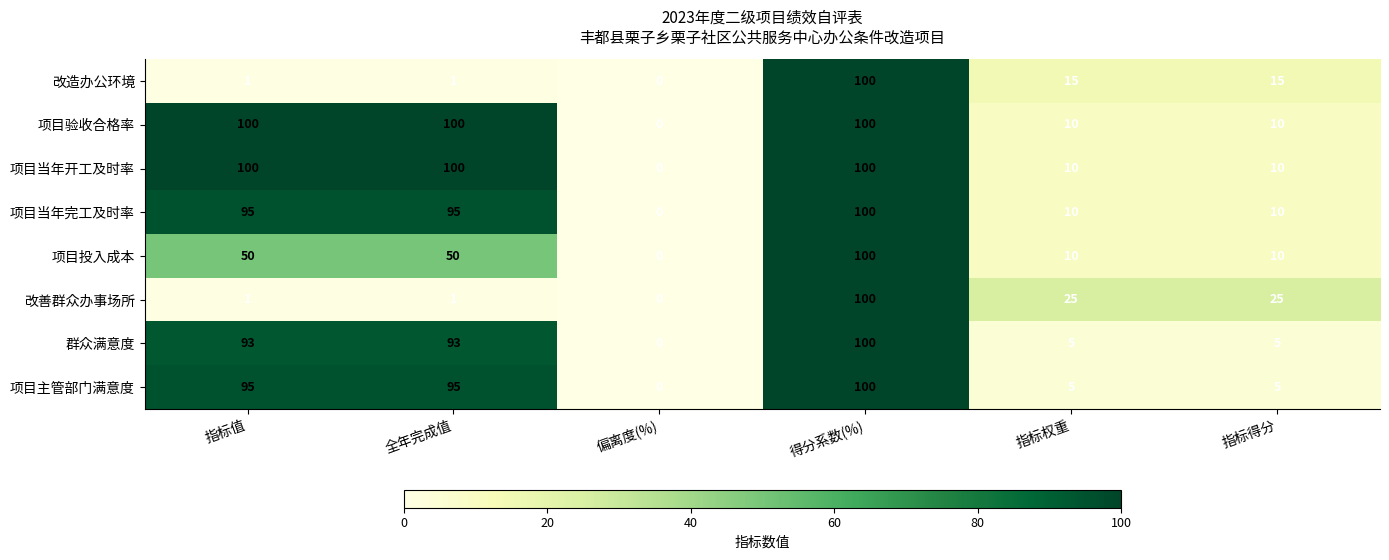

What is the difference between the 项目验收合格率 values at 指标值 and 指标权重?

90